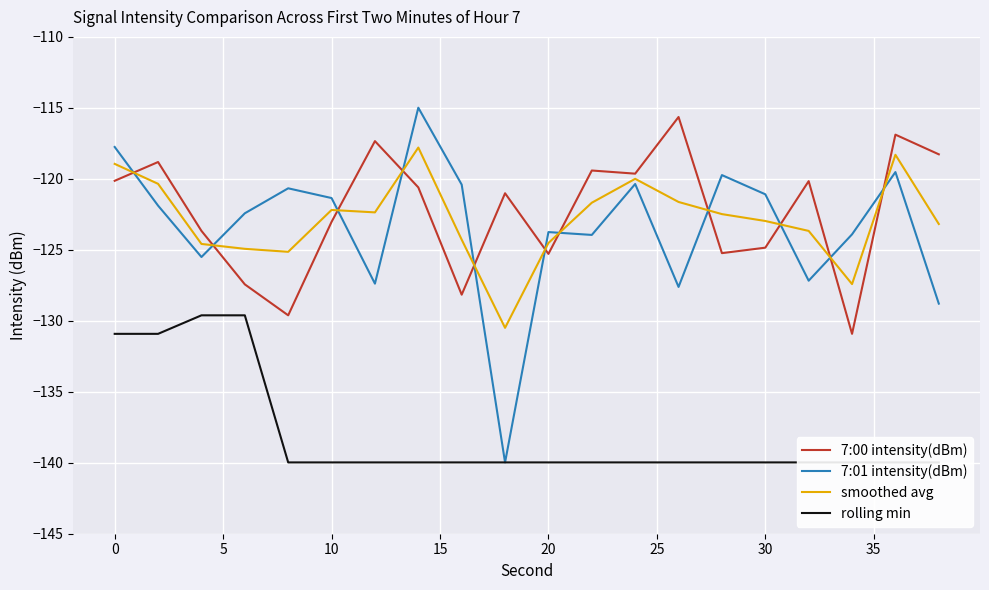

Which series ends up on top after the final intersection of 7:00 intensity(dBm) and smoothed avg?

7:00 intensity(dBm)